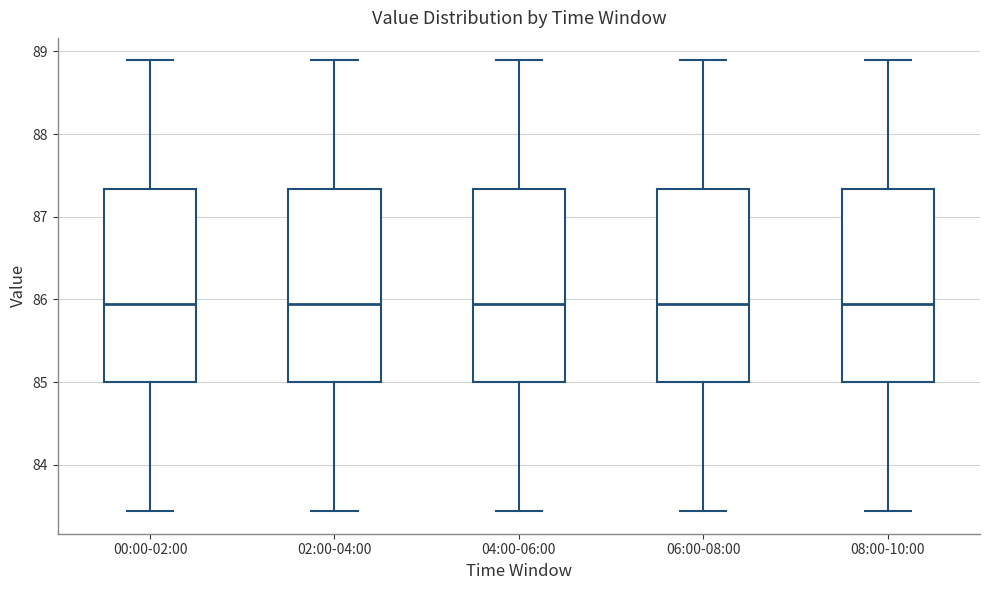

Reading left to right, transcribe this box plot: for each box, give where its median line is, the range the box spans, and where its two whiskers end, as read against the y-axis. The values are not printed on the chart, so give them approximately, as read against the axis.

00:00-02:00: median 85.9, box 85.0 to 87.3, whiskers 83.4 to 88.9
02:00-04:00: median 85.9, box 85.0 to 87.3, whiskers 83.4 to 88.9
04:00-06:00: median 85.9, box 85.0 to 87.3, whiskers 83.4 to 88.9
06:00-08:00: median 85.9, box 85.0 to 87.3, whiskers 83.4 to 88.9
08:00-10:00: median 85.9, box 85.0 to 87.3, whiskers 83.4 to 88.9